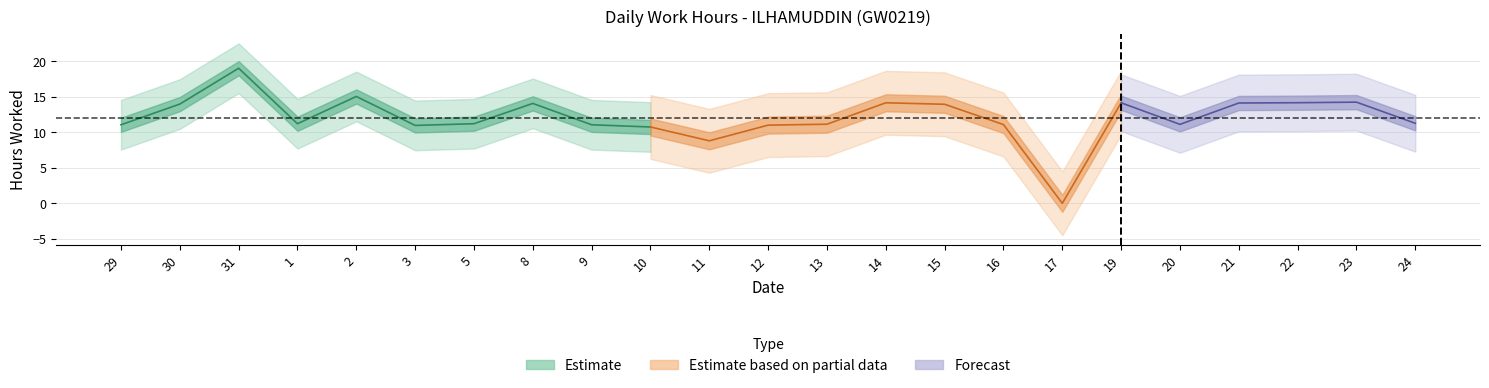

Is it true that the value at 15 is 14.0?

True